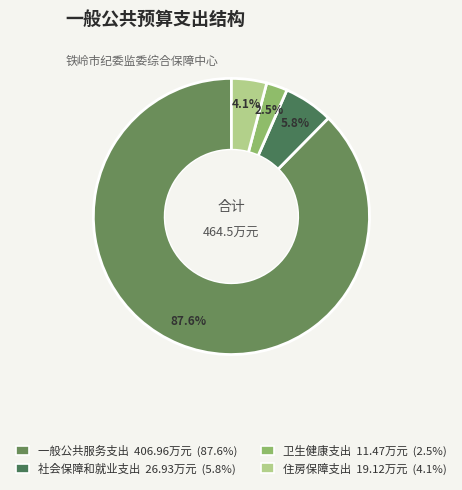

To the nearest percent, what is the combined percentage of 住房保障支出 and 社会保障和就业支出?

10%